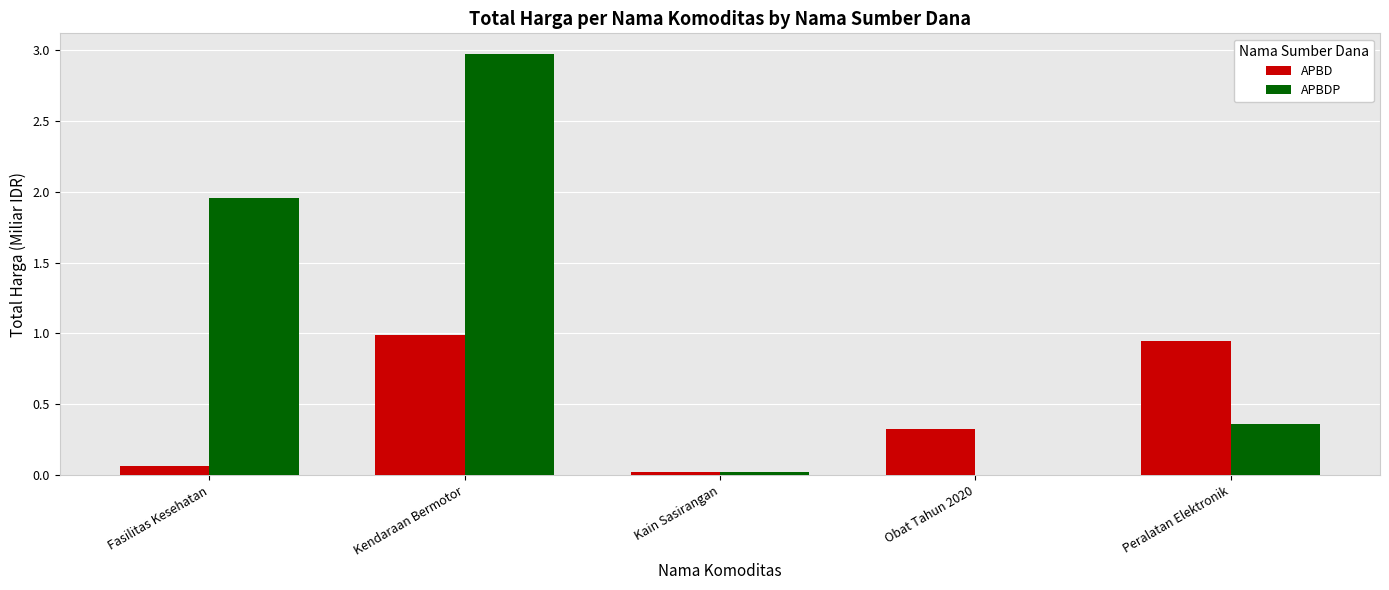

Does the chart contain stacked bars?

No